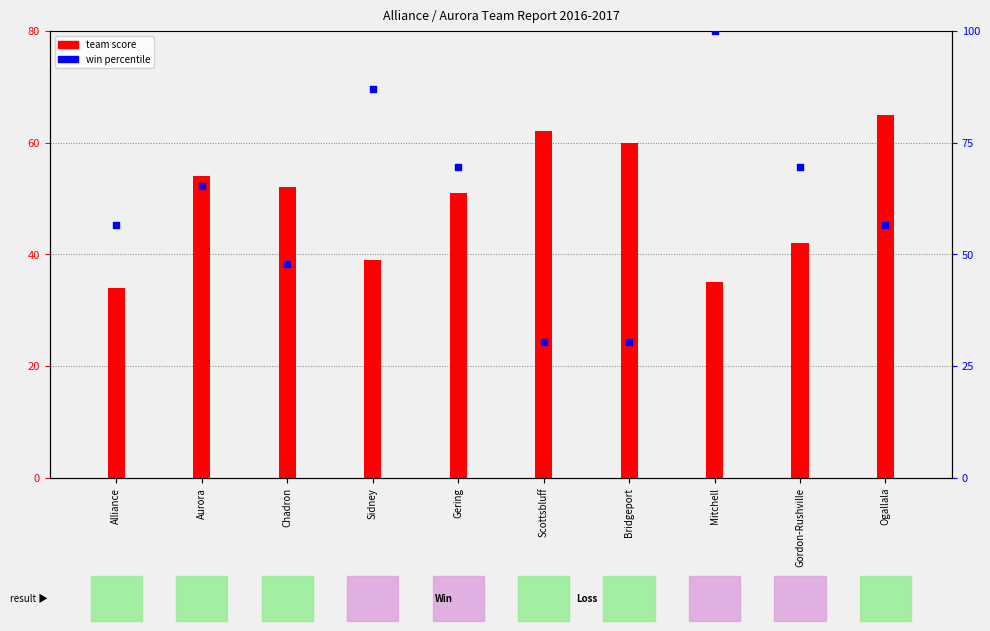

Which series has the widest spread of Y values?

win percentile